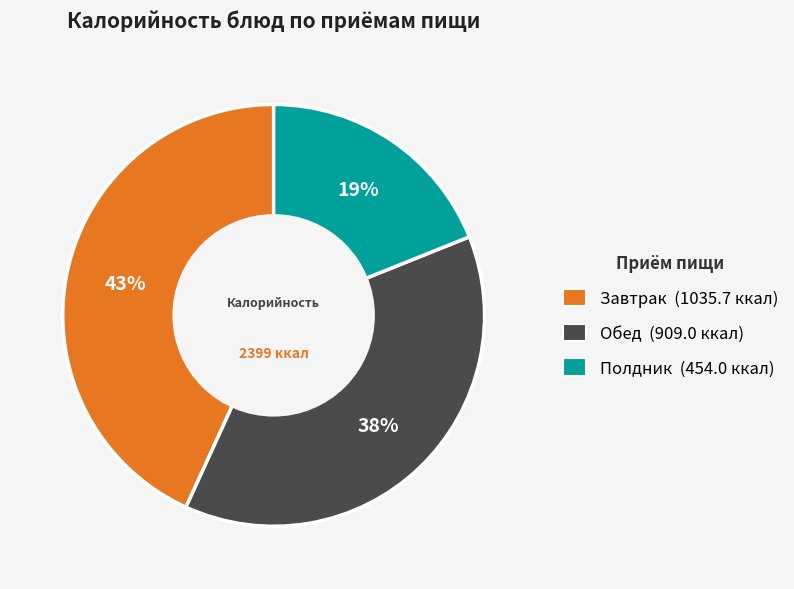

How many segments does this pie chart have?

3